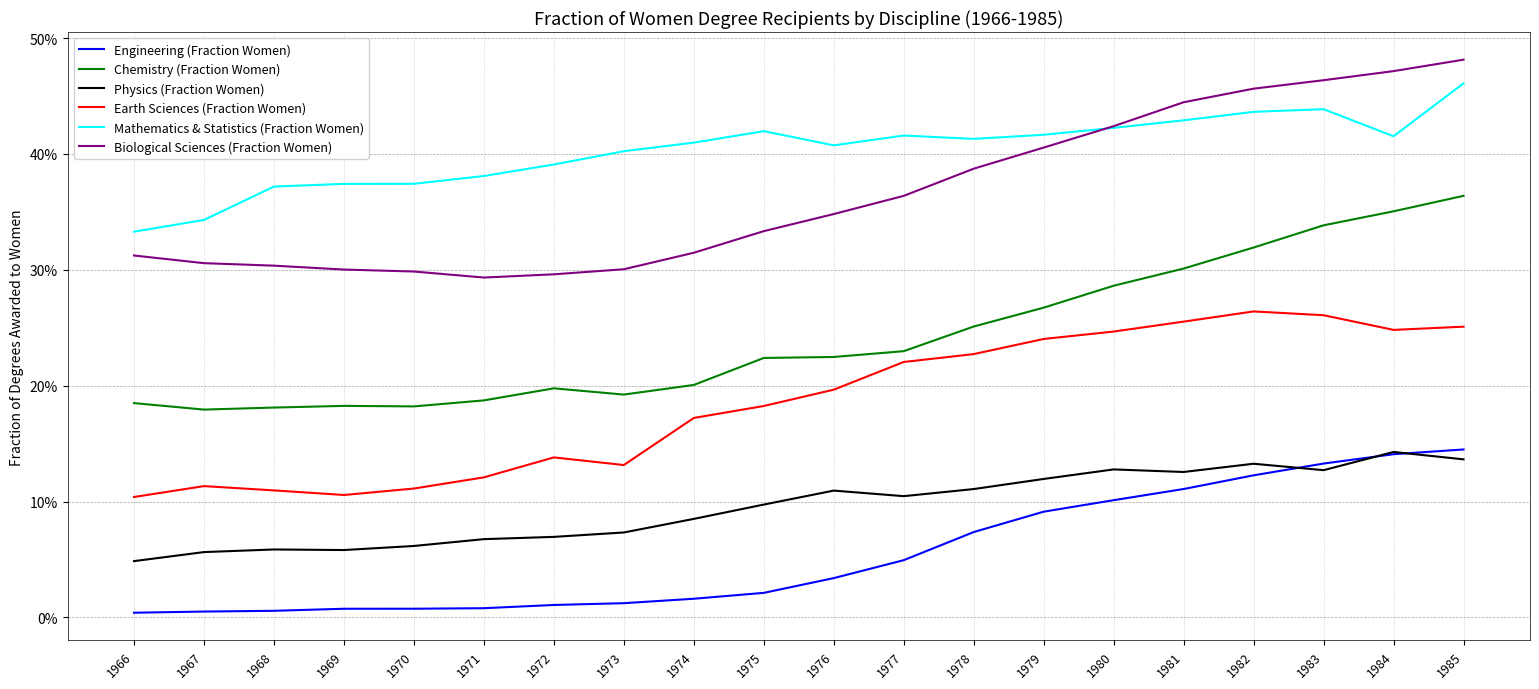

Is this an area chart (filled region under the line)?

No